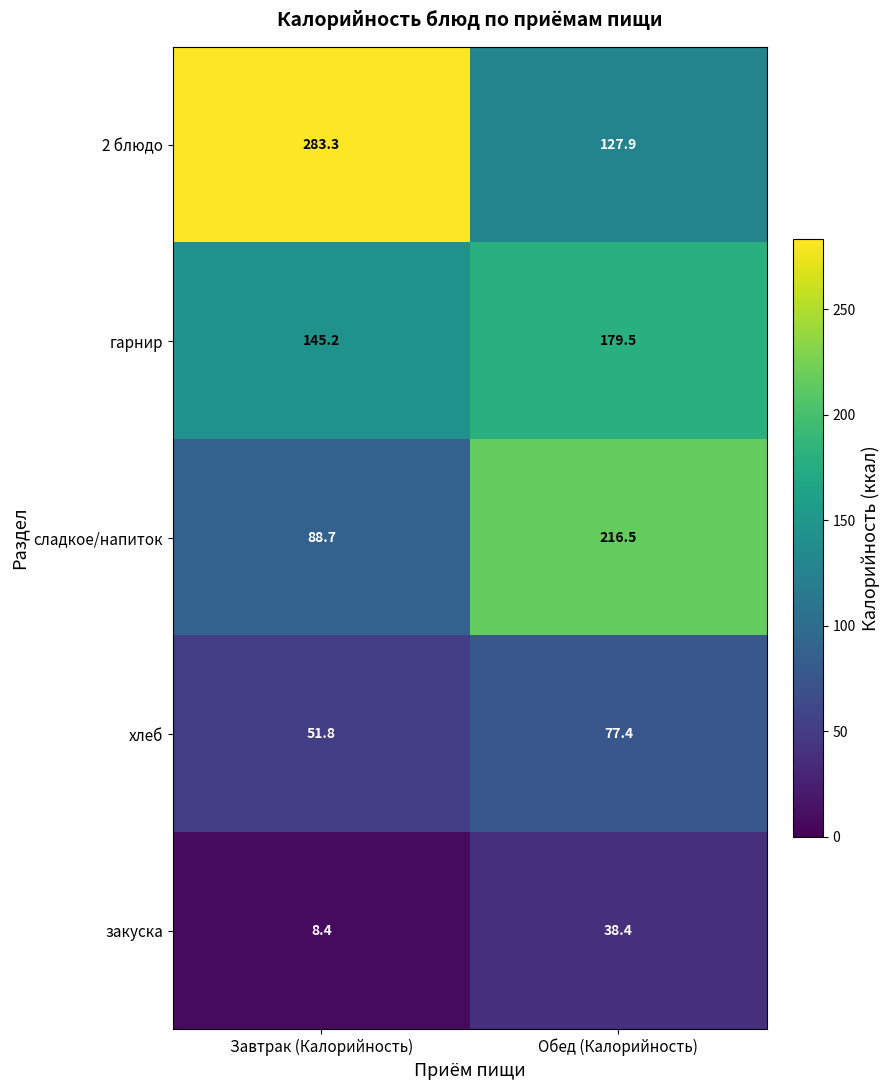

The value of гарнир at Завтрак (Калорийность) is 145.2. True or false?

True